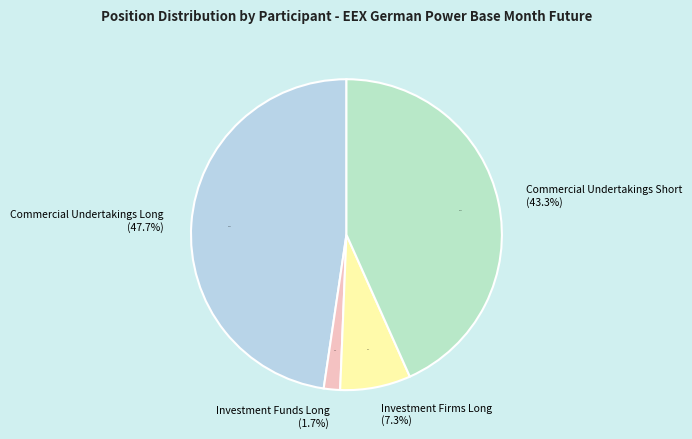

How many slices are in this pie chart?

4